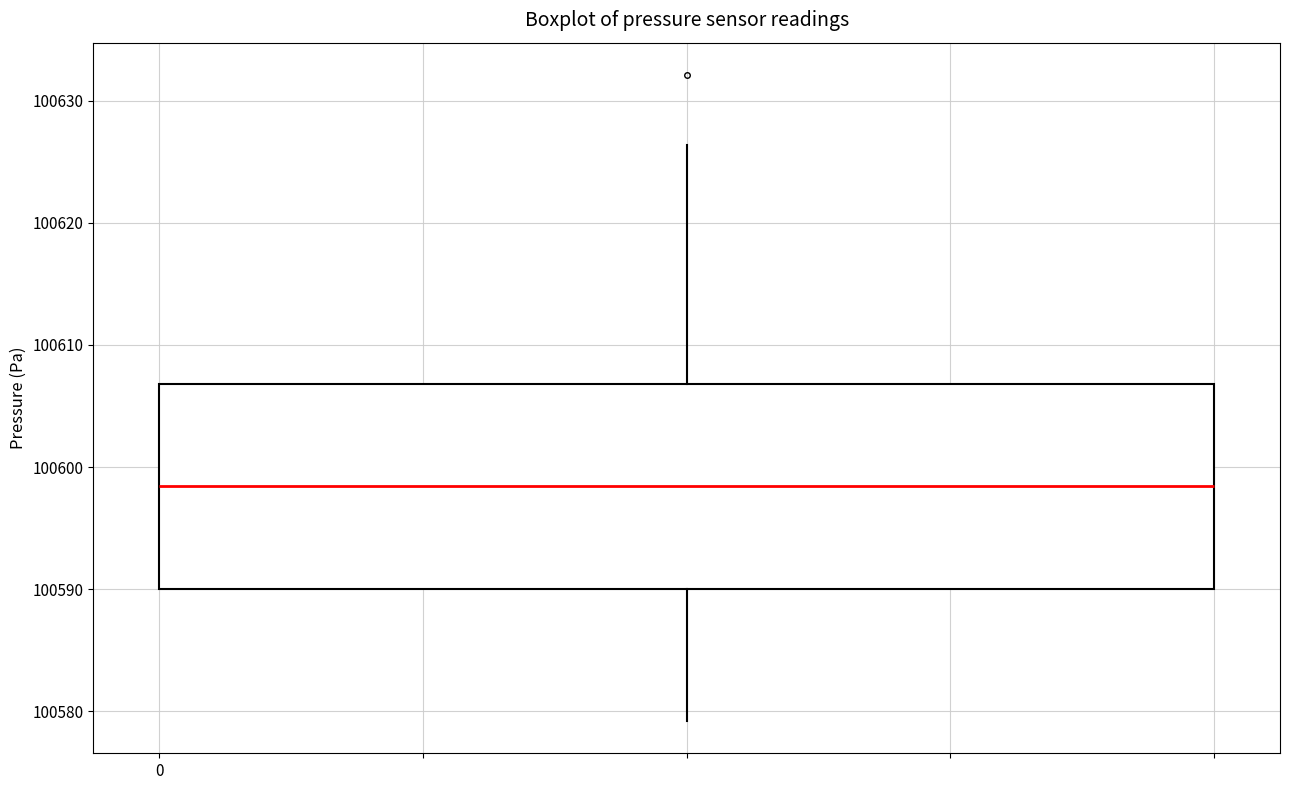

Where is the lower edge of the box on the y-axis? The values are not printed on the chart, so give them approximately, as read against the axis.

100590